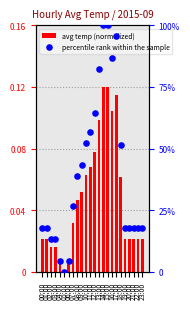

Which series has the widest spread of Y values?

percentile rank within the sample